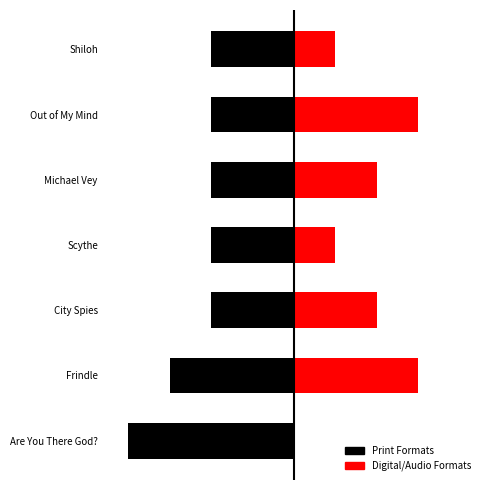

What is the sum of the eBook values at Scythe and Shiloh?

2